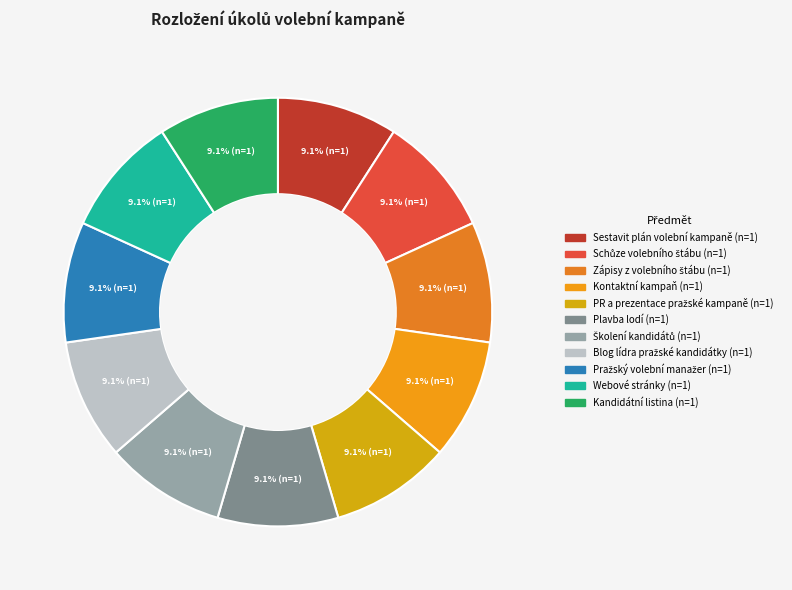

Between Pražský volební manažer and Zápisy z volebního štábu, which is larger?

Pražský volební manažer